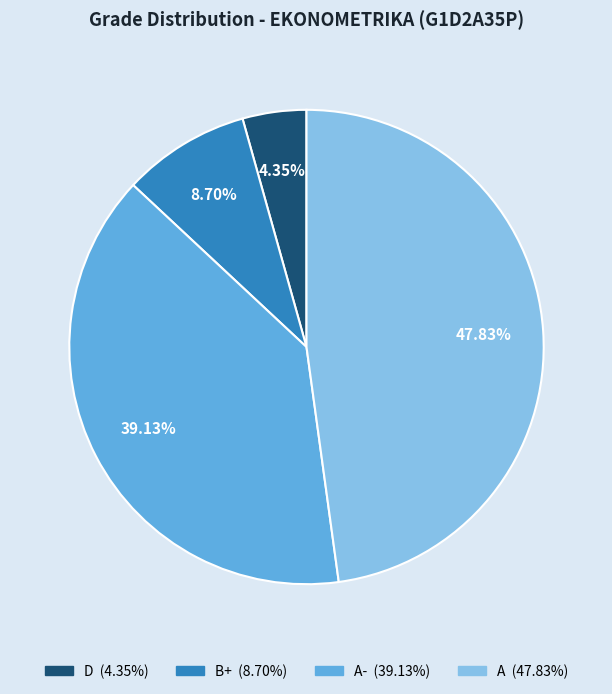

Is there any slice that represents more than half of the pie?

No